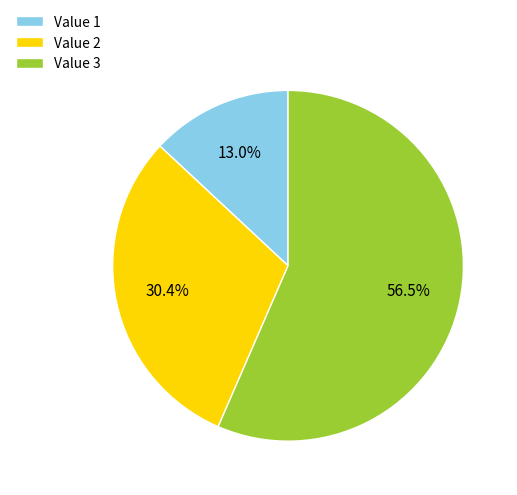

Which has a higher value, Value 3 or Value 1?

Value 3